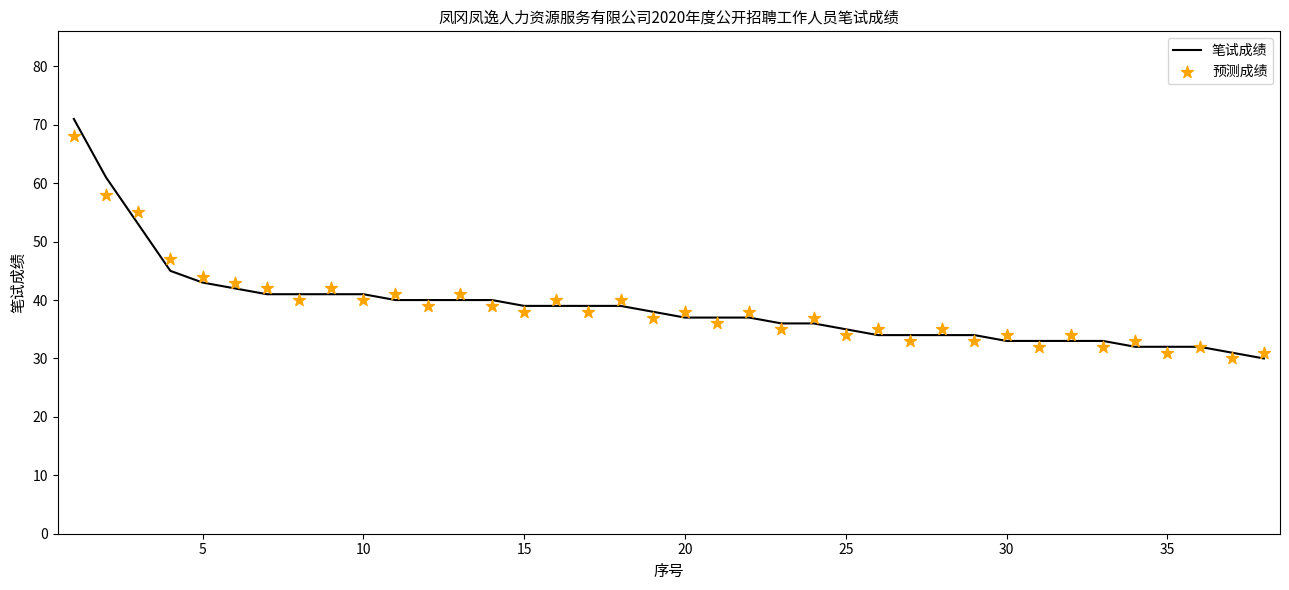

Which series contains the lowest Y value?

笔试成绩